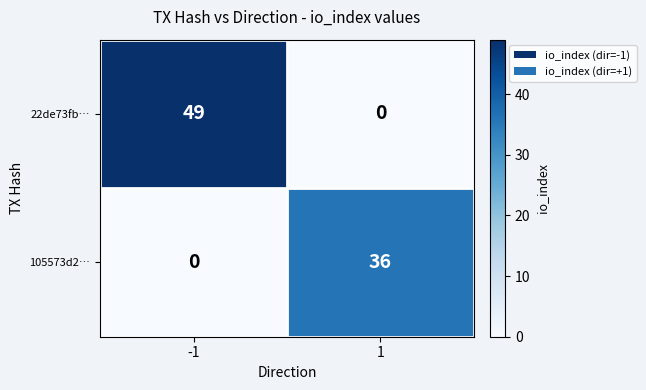

What is the difference between the highest and lowest values at 1?

36